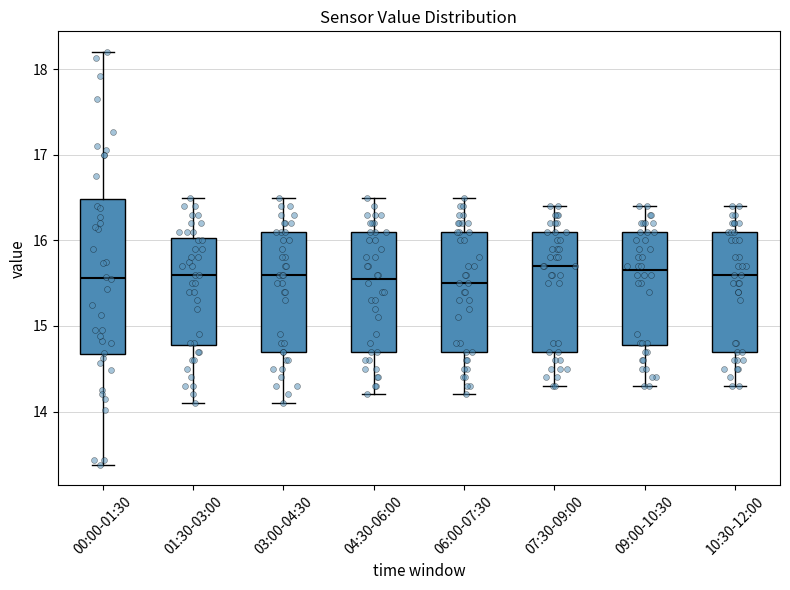

Reading left to right, transcribe this box plot: for each box, give where its median line is, the range the box spans, and where its two whiskers end, as read against the y-axis. The values are not printed on the chart, so give them approximately, as read against the axis.

00:00-01:30: median 15.6, box 14.7 to 16.5, whiskers 13.4 to 18.2
01:30-03:00: median 15.6, box 14.8 to 16.0, whiskers 14.1 to 16.5
03:00-04:30: median 15.6, box 14.7 to 16.1, whiskers 14.1 to 16.5
04:30-06:00: median 15.6, box 14.7 to 16.1, whiskers 14.2 to 16.5
06:00-07:30: median 15.5, box 14.7 to 16.1, whiskers 14.2 to 16.5
07:30-09:00: median 15.7, box 14.7 to 16.1, whiskers 14.3 to 16.4
09:00-10:30: median 15.7, box 14.8 to 16.1, whiskers 14.3 to 16.4
10:30-12:00: median 15.6, box 14.7 to 16.1, whiskers 14.3 to 16.4